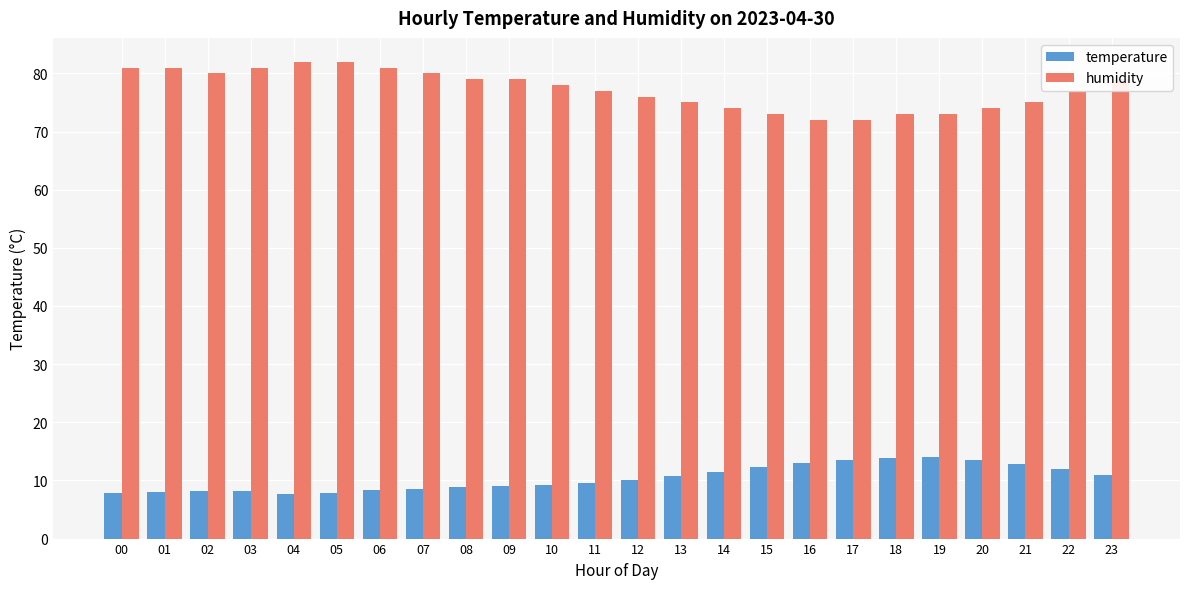

What is the difference between the humidity values at 19 and 11?

4.0